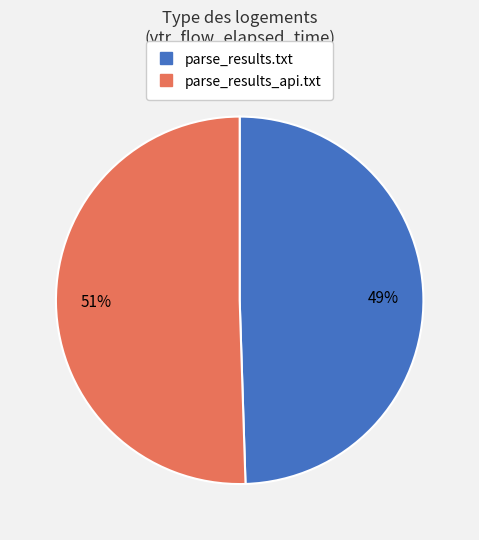

Which slice represents more than half of the pie?

parse_results_api.txt